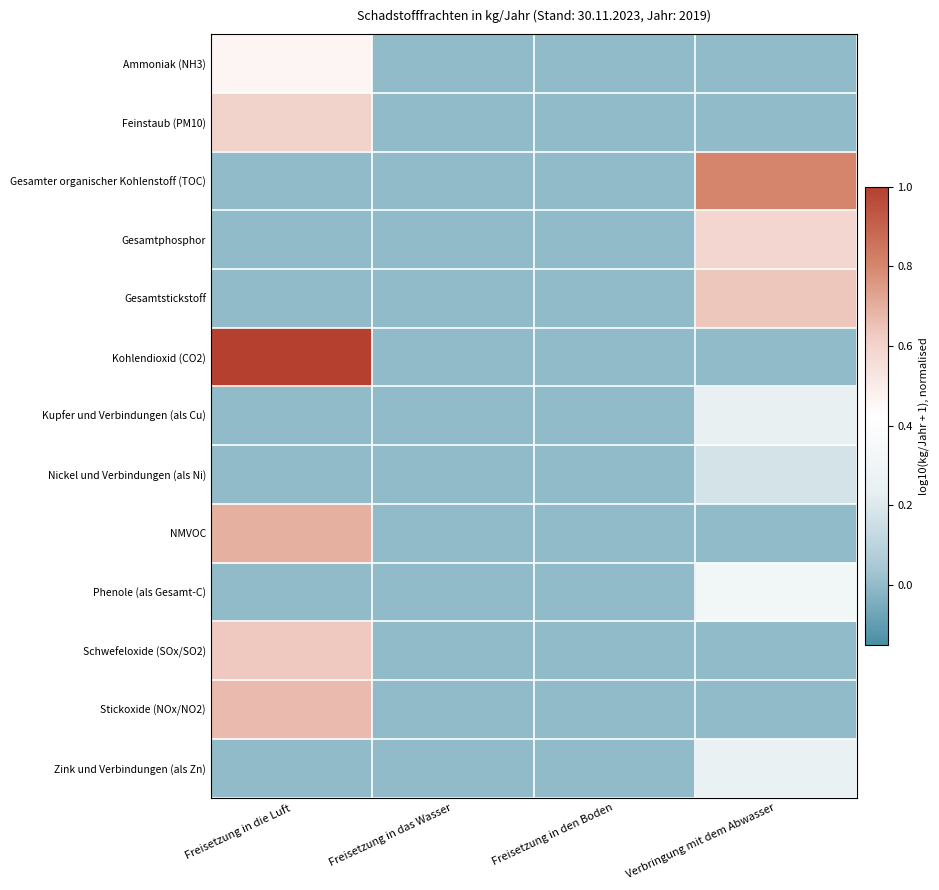

Between Freisetzung in das Wasser and Verbringung mit dem Abwasser, which is larger?

Freisetzung in das Wasser